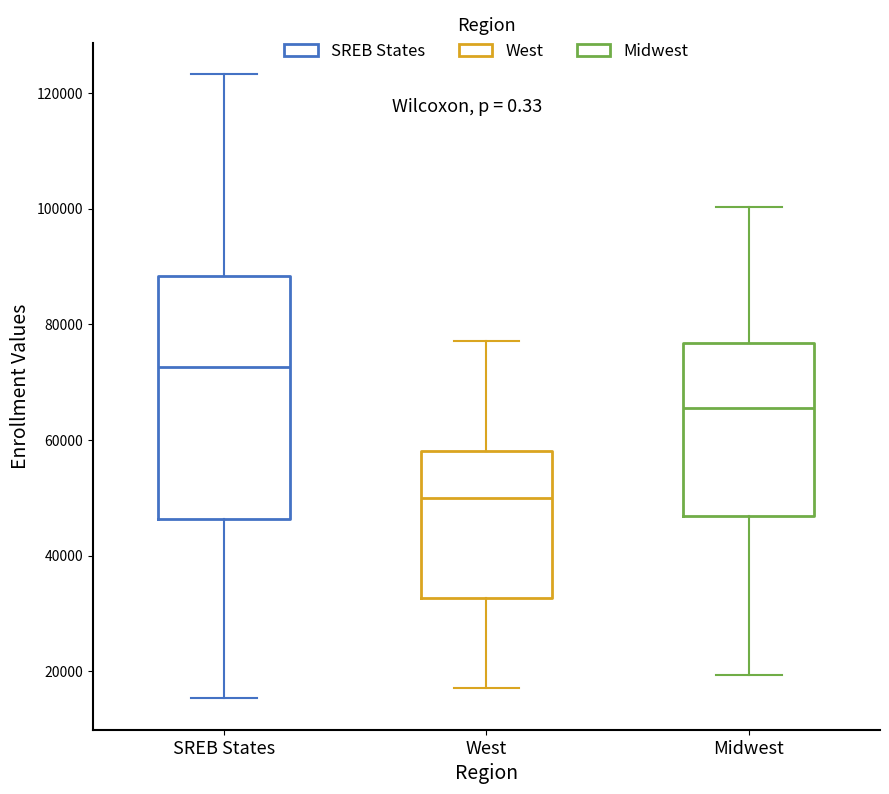

Where is the lower edge of the box for SREB States on the y-axis? The values are not printed on the chart, so give them approximately, as read against the axis.

46000